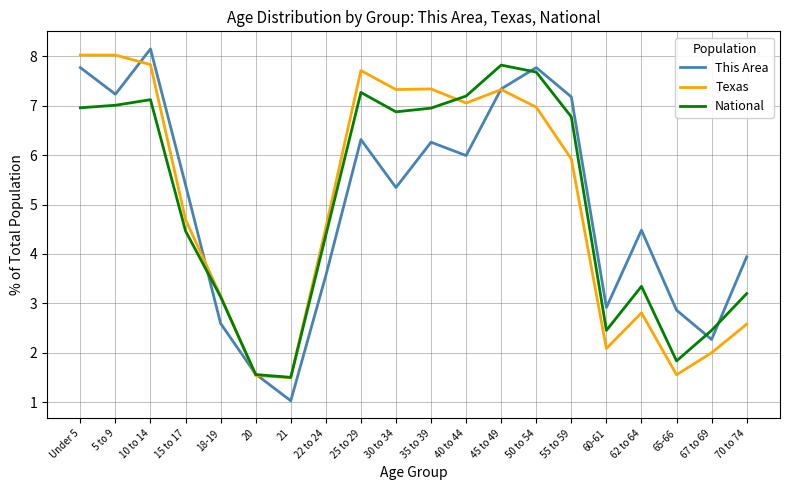

The value of Texas at 40 to 44 is 4.9. True or false?

False